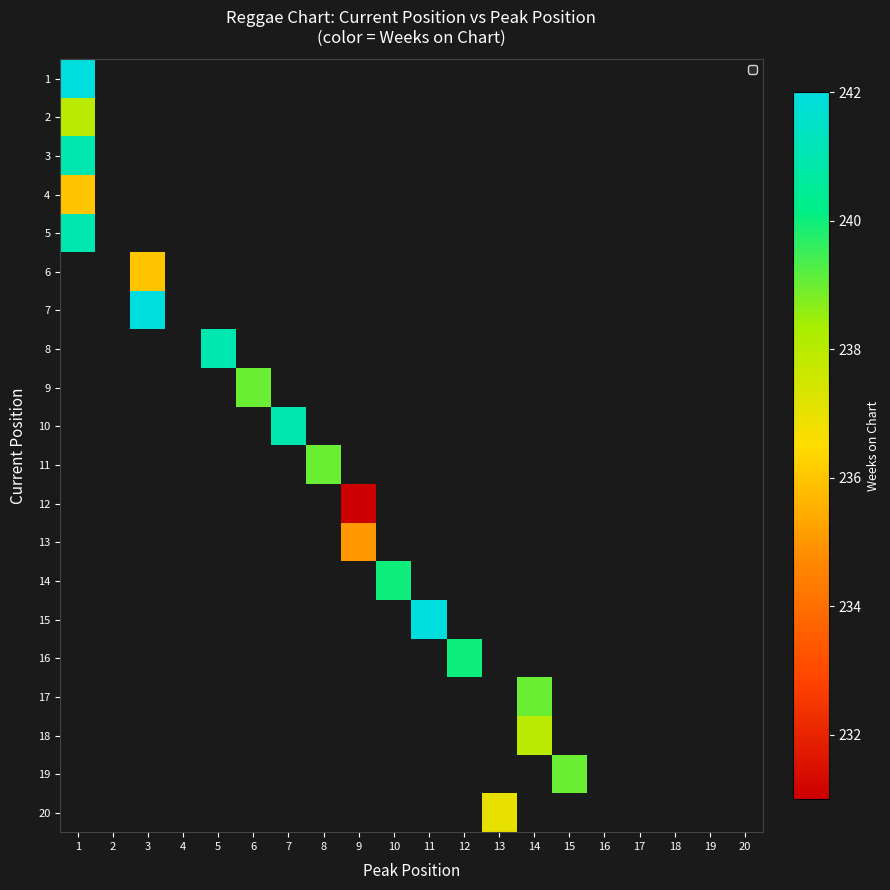

Is the value of 14 at 8 greater than the value of 6 at 10?

No